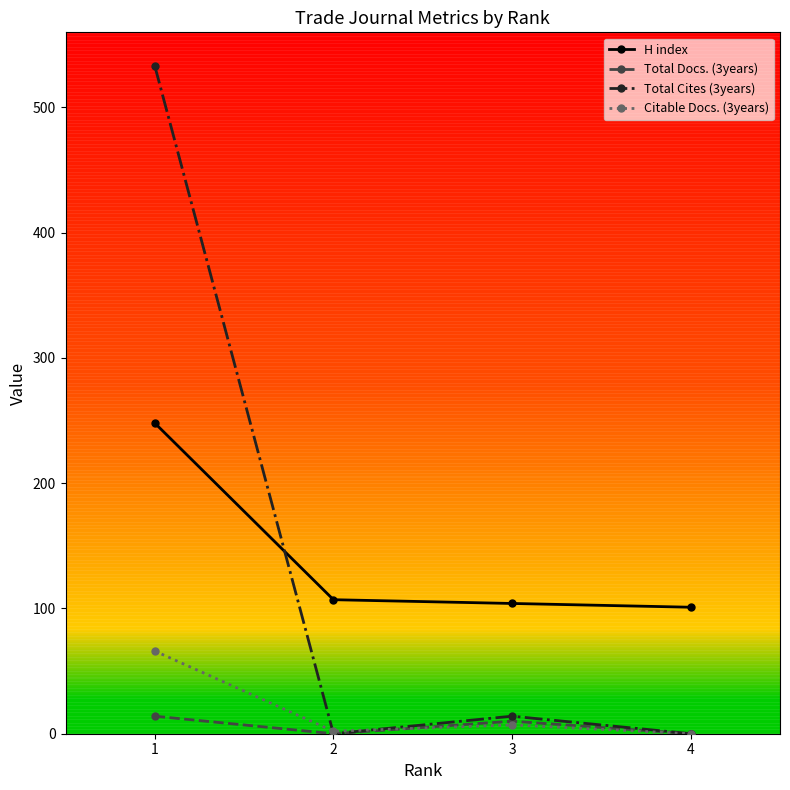

True or false: H index has a value of 101 at 4.

True